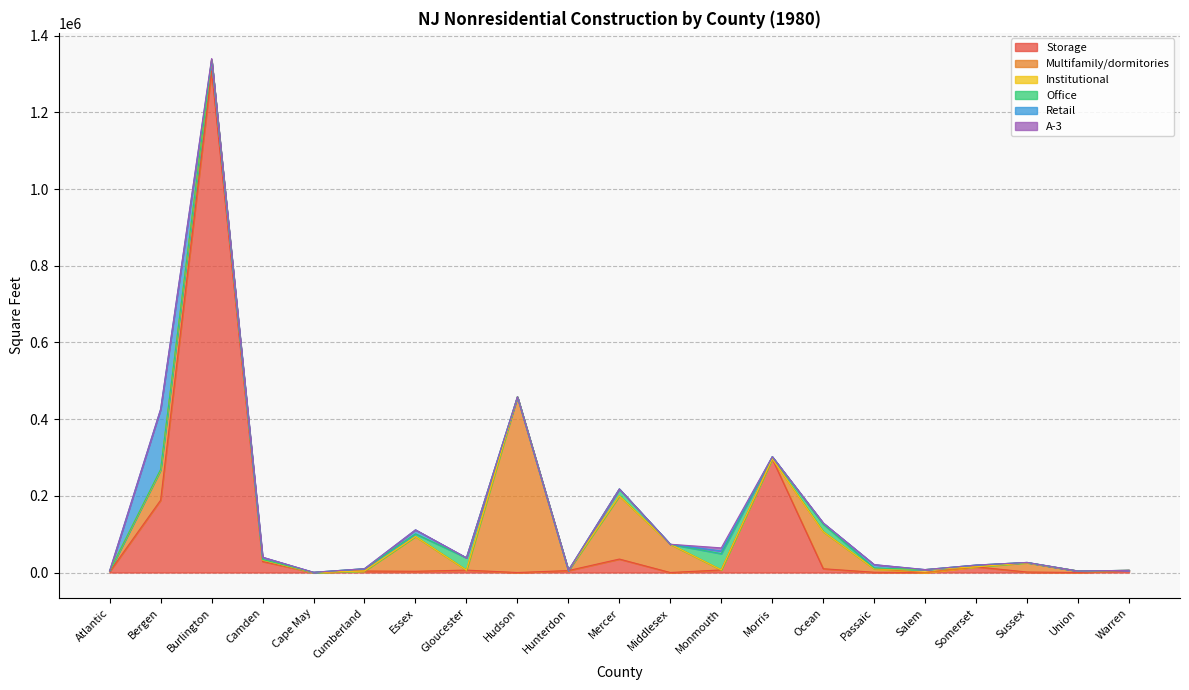

Which category has the highest value across all series?

Burlington